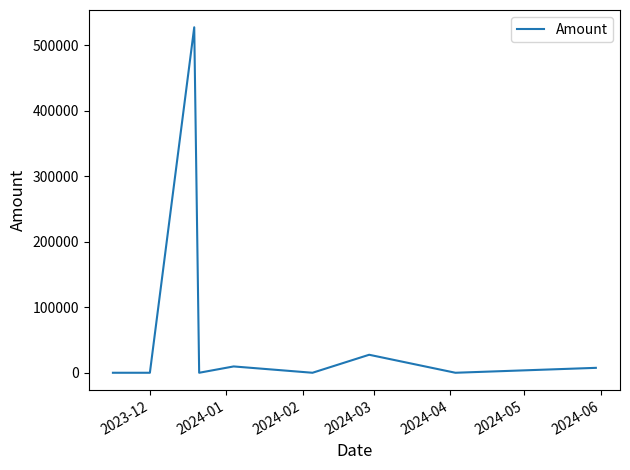

What is the difference between the maximum and minimum values?

527480.1